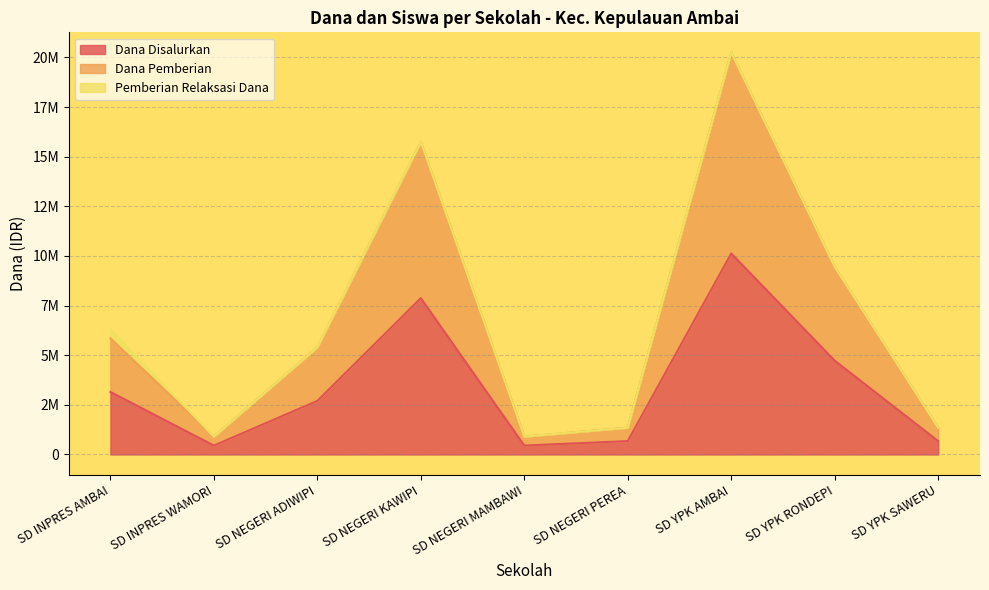

At which category does the chart reach its minimum across all series?

SD INPRES WAMORI